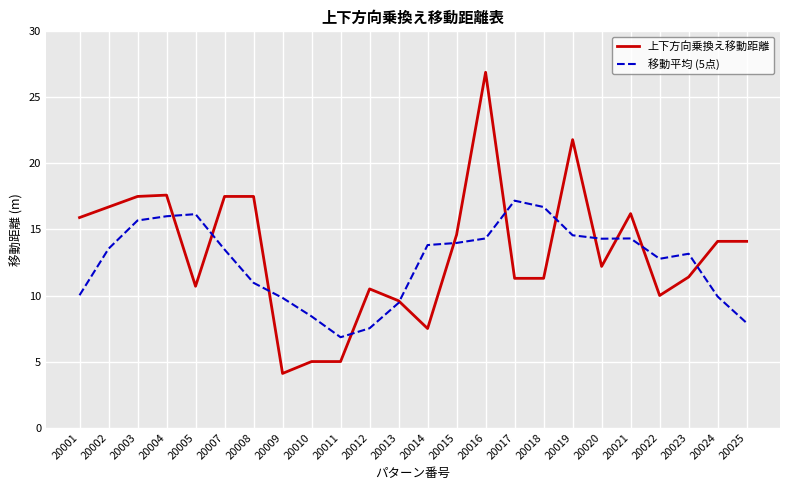

Between 20014 and 20021, which series saw the biggest shift?

上下方向乗換え移動距離